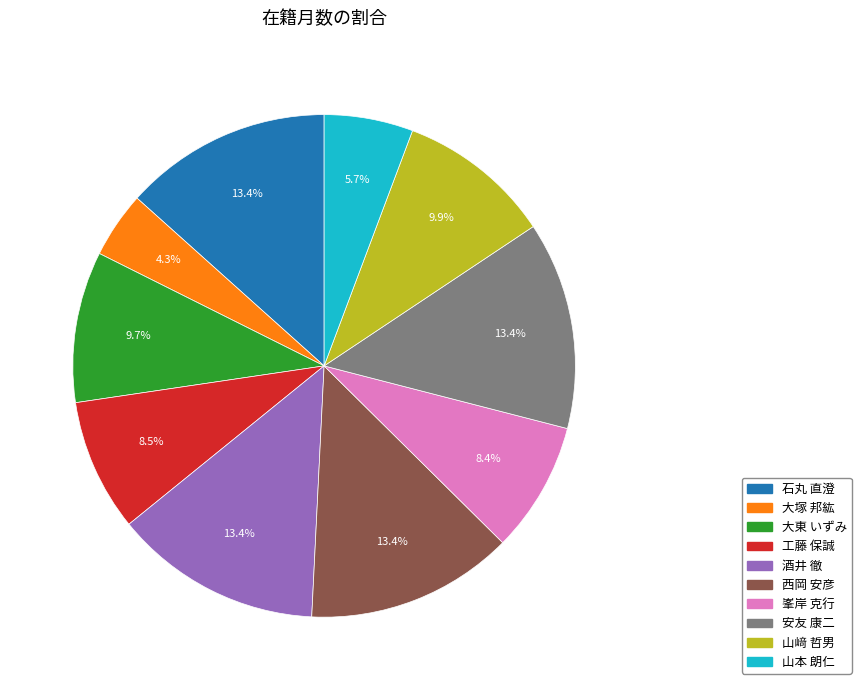

Count the number of slices in the pie.

10